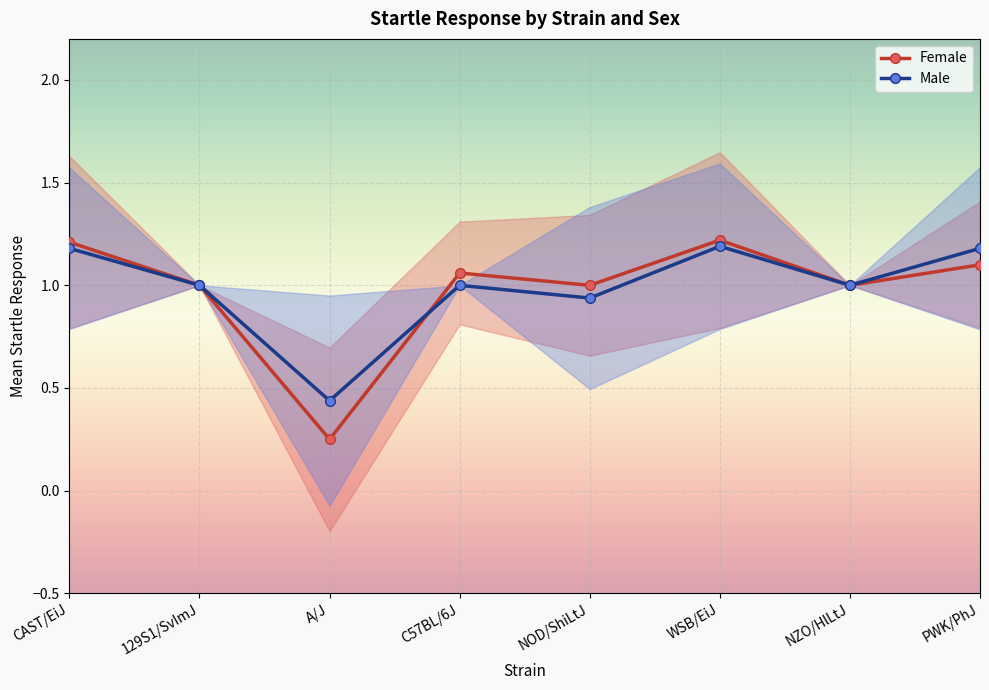

What is the difference between the second highest and minimum values in the Male series?

0.7